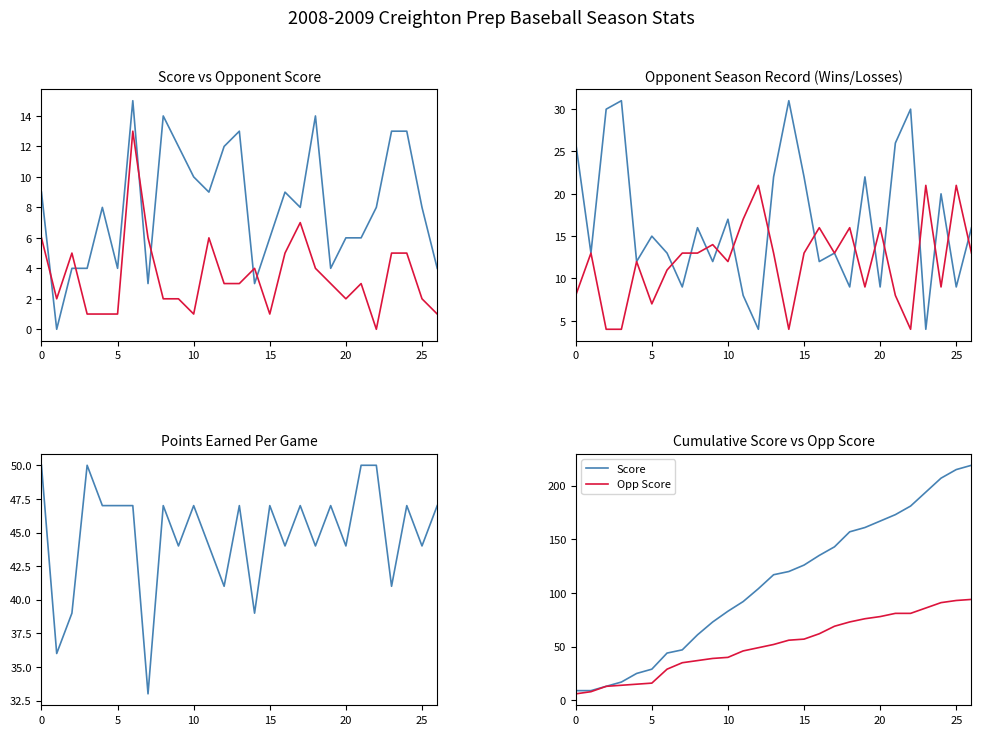

Is it true that wins equals 13 at opp_score?

True